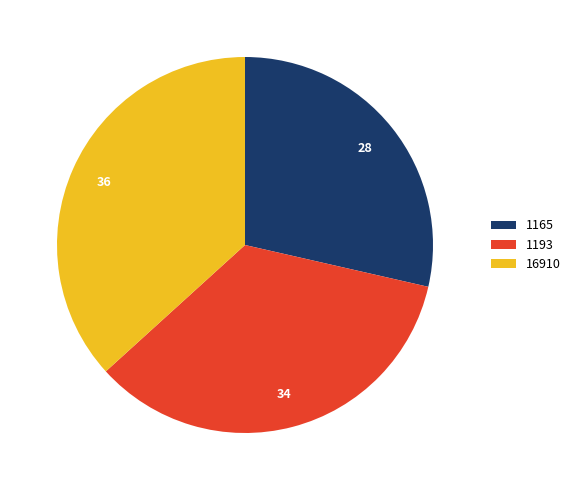

Rank the categories by value from lowest to highest.

1165, 1193, 16910